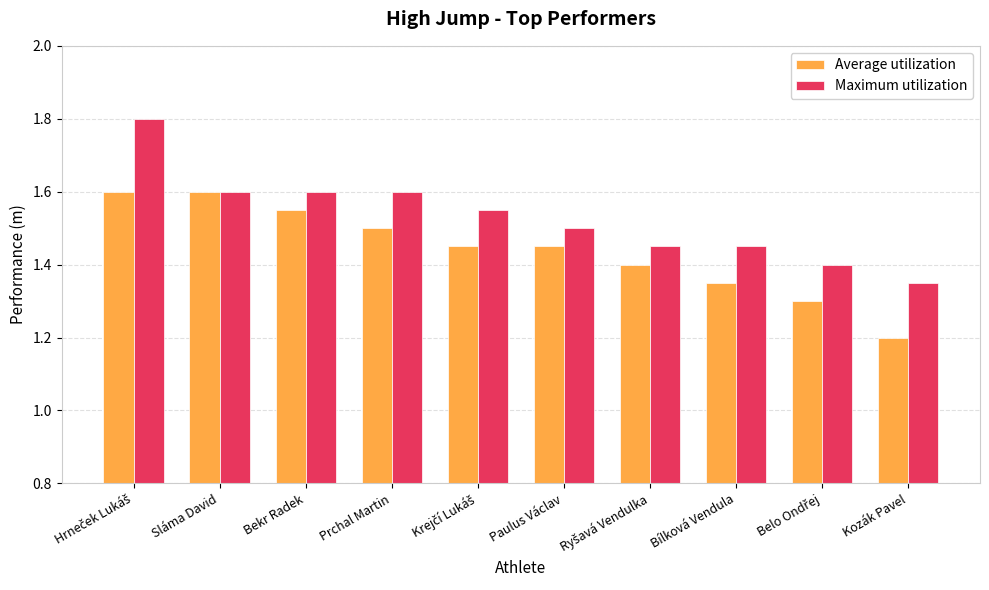

True or false: Maximum utilization has a value of 0.9 at Kozák Pavel.

False